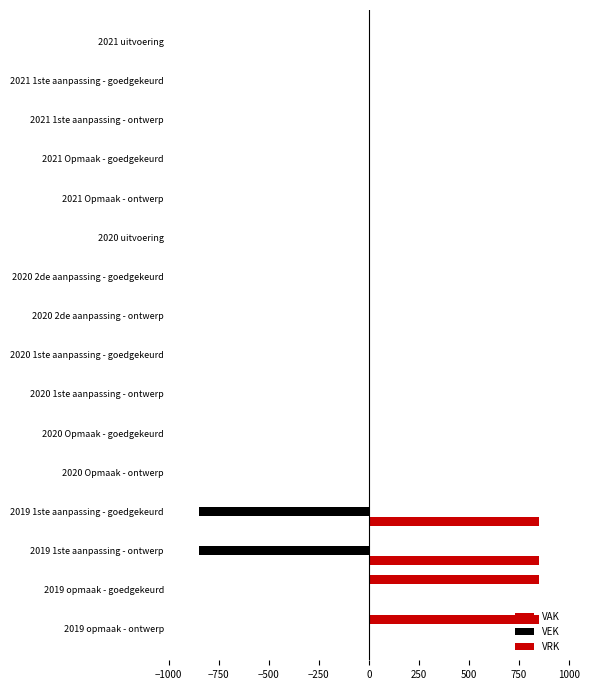

Count the number of categories in the chart.

16